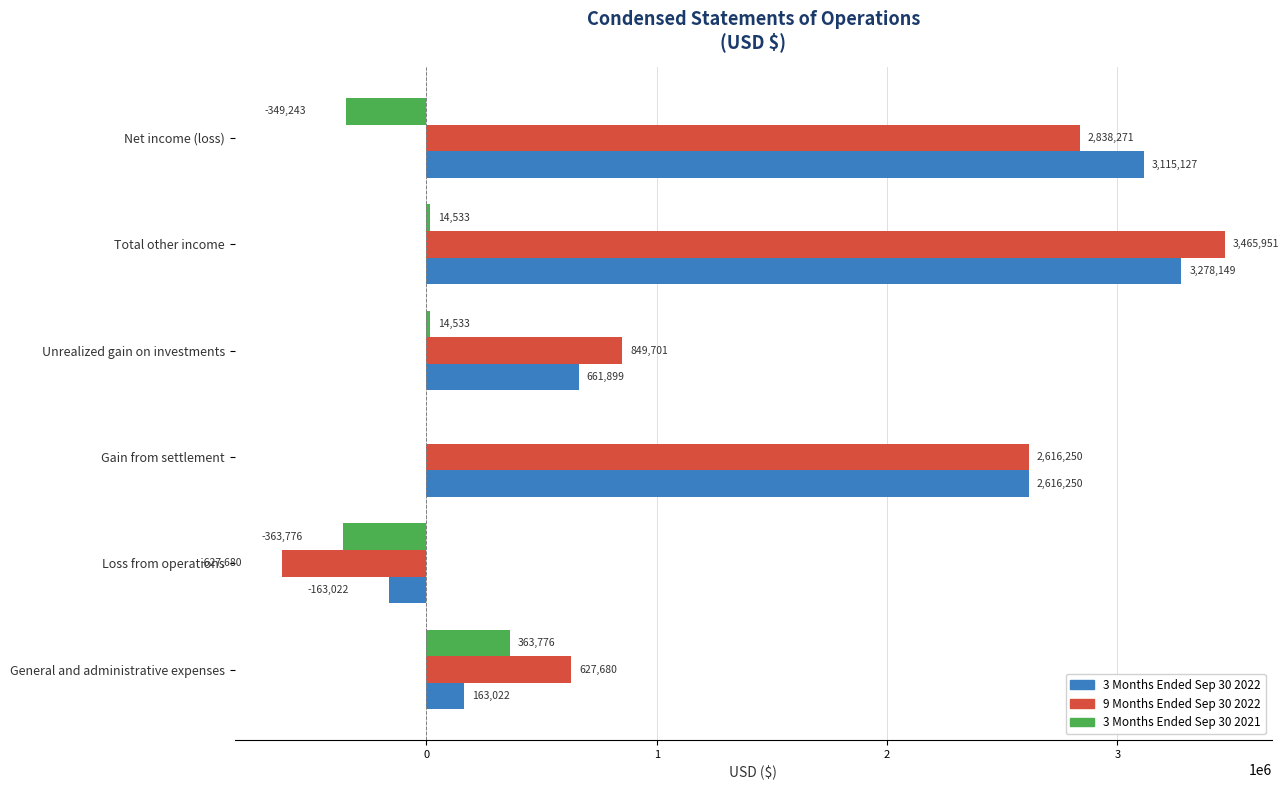

How many data points does each series have?

6